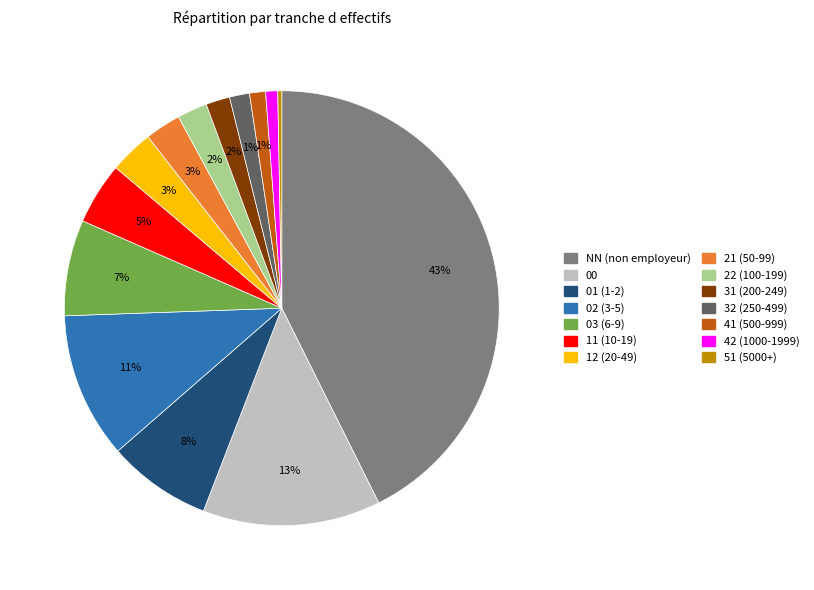

What is the largest slice in the pie chart?

NN